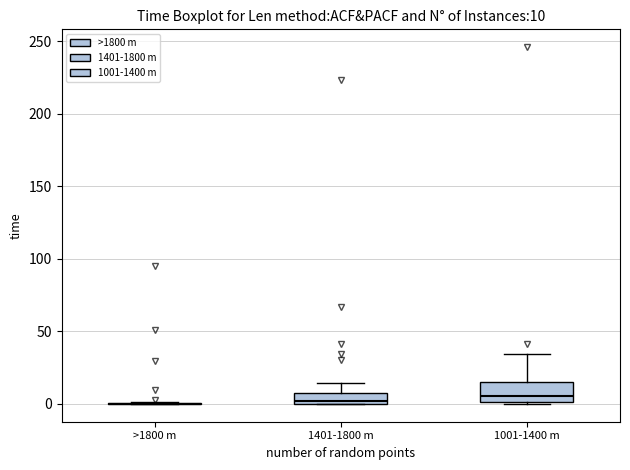

Which box is the tallest, from its lower edge to its upper edge?

1001-1400 m